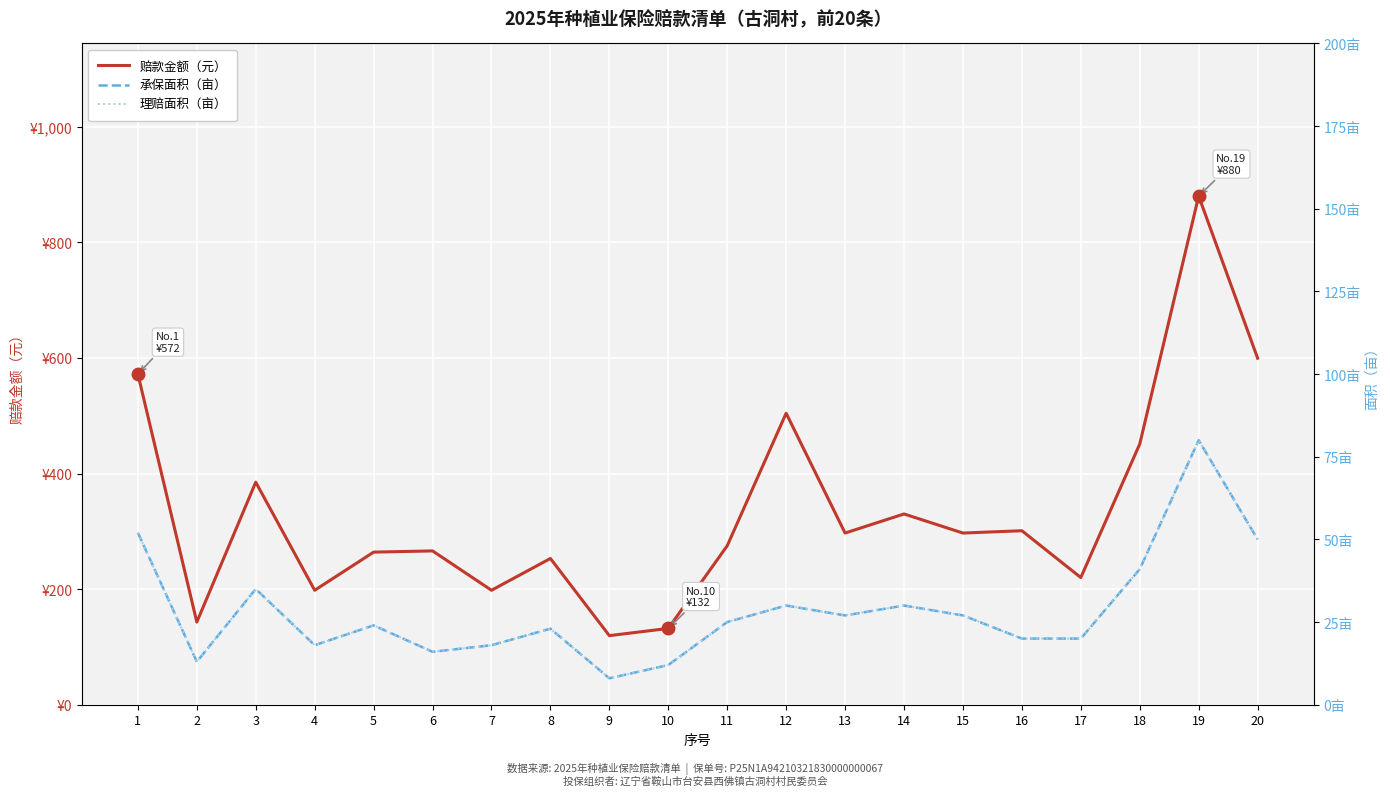

How many series are shown in this chart?

3